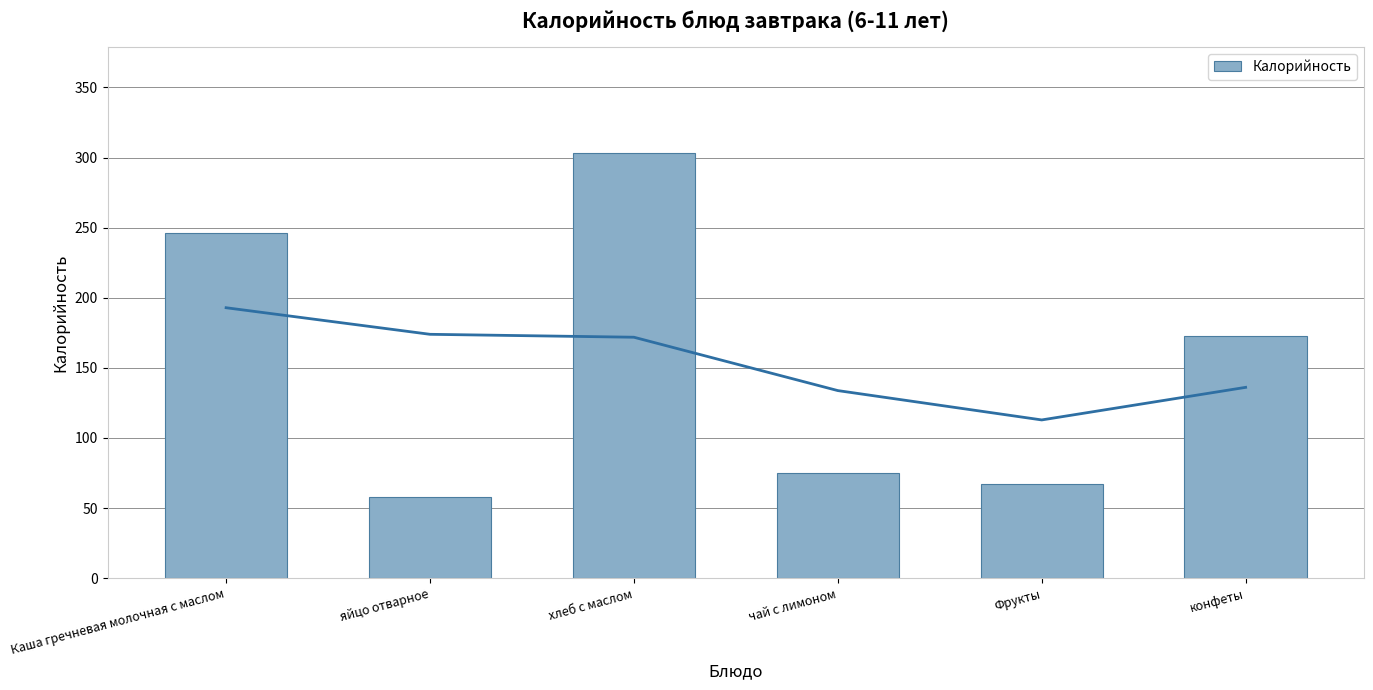

Reading right to left, what are all the values shown in this chart?

172.4	67.0	75.0	303.0	58.0	246.0